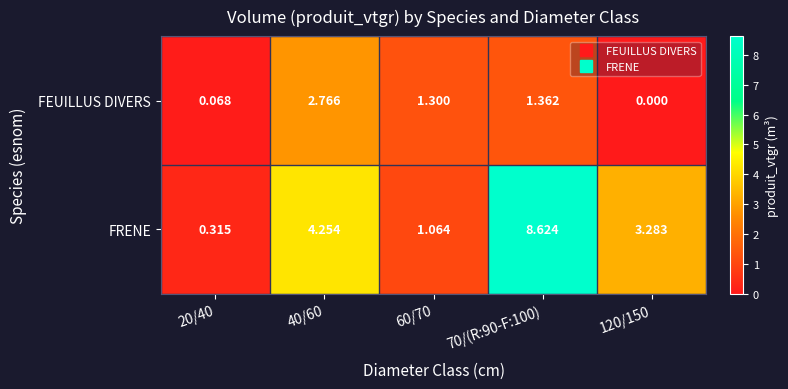

List the series in order of their overall mean, lowest first.

FEUILLUS DIVERS, FRENE